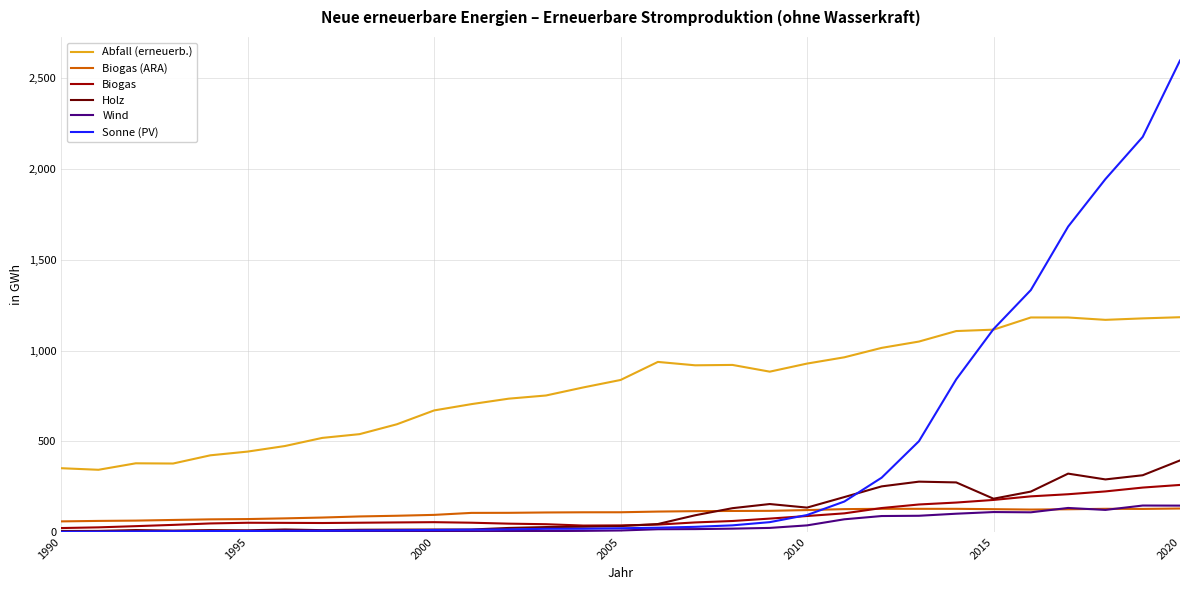

What is the highest value of the Abfall (erneuerb.) series?

1183.9